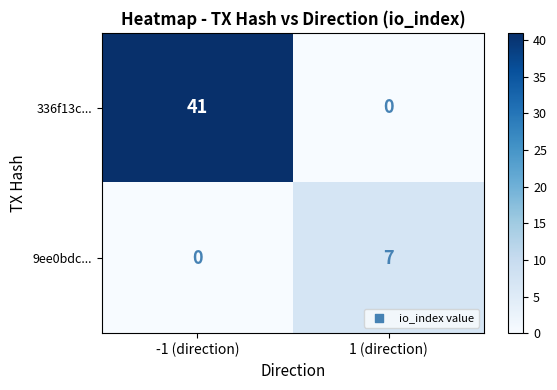

What is the average value of the 9ee0bdc... series?

4